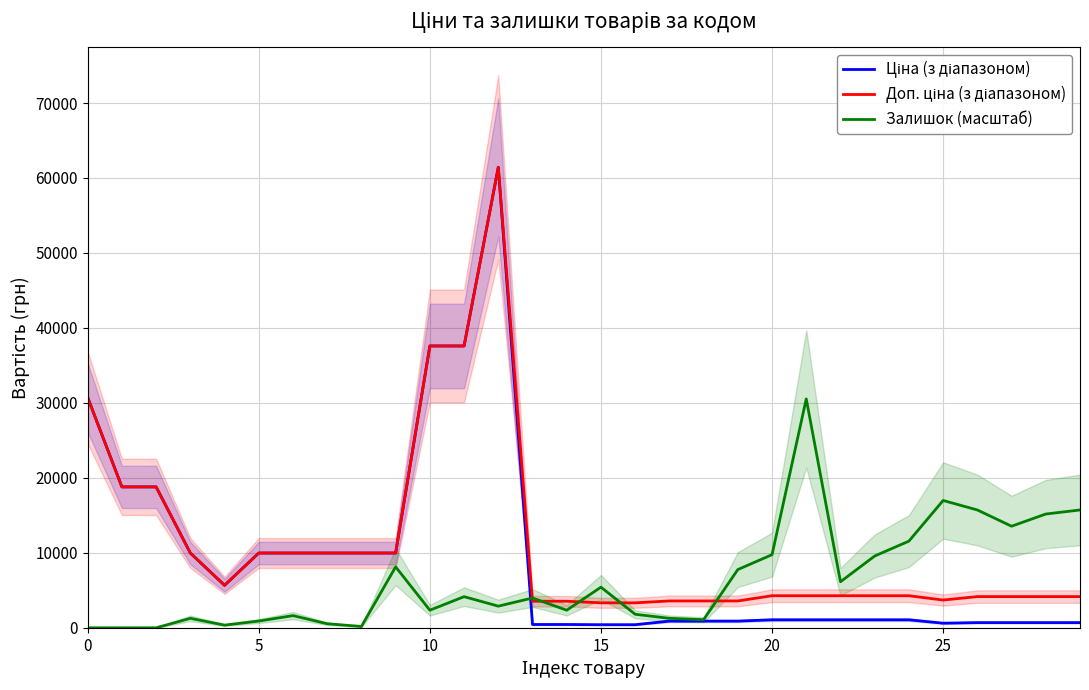

What is the label of the 13th point from the right?

17